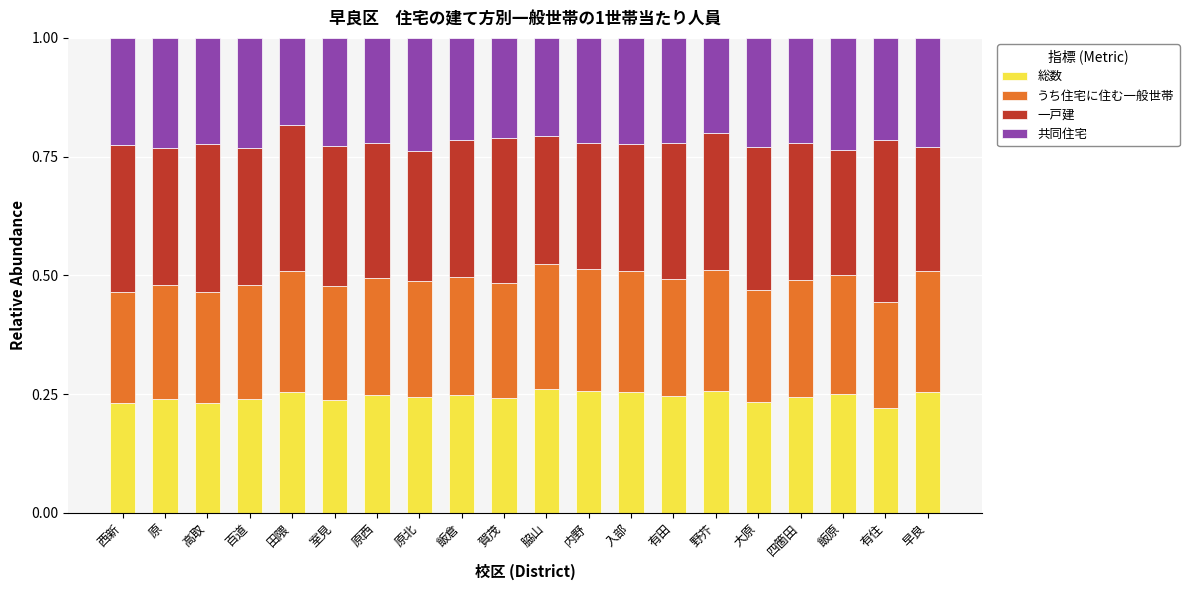

How many 総数 values are between 0 and 1?

20